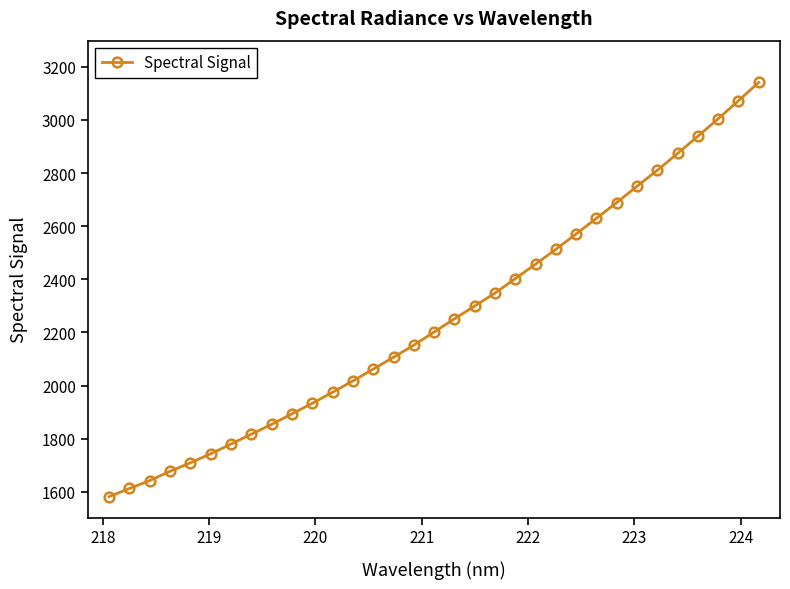

What is the maximum value shown in the chart?

3141.0